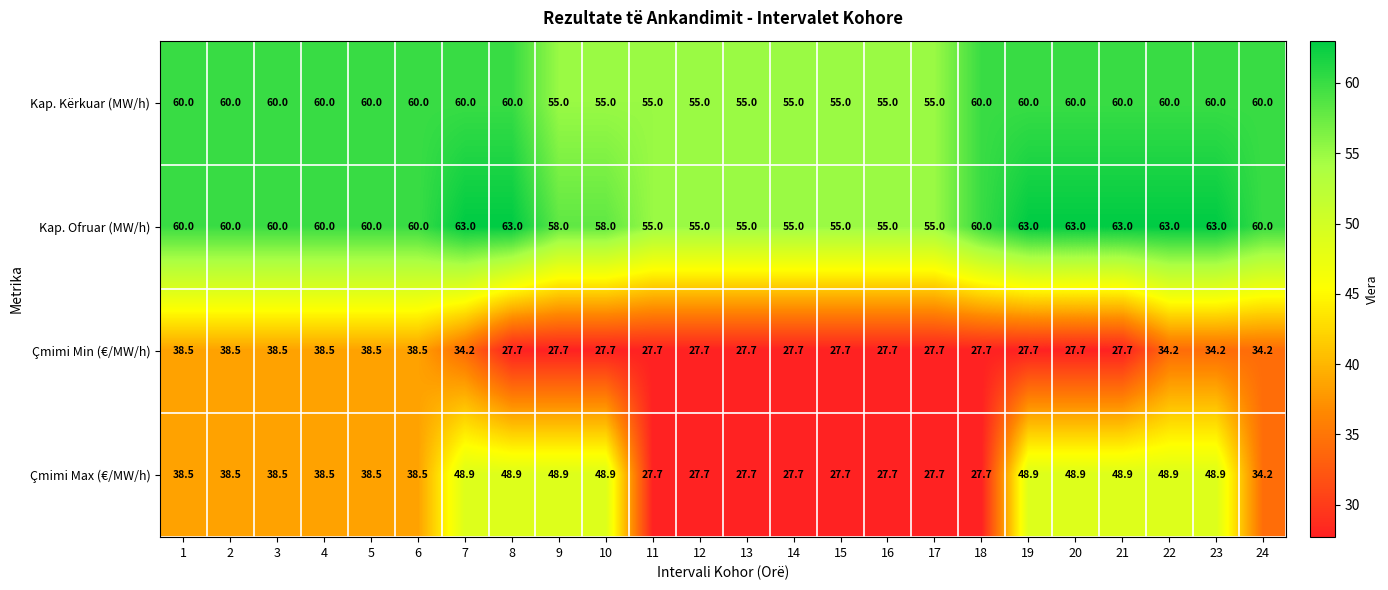

What is the difference between the maximum and minimum values in the Kap. Ofruar (MW/h) series?

8.0